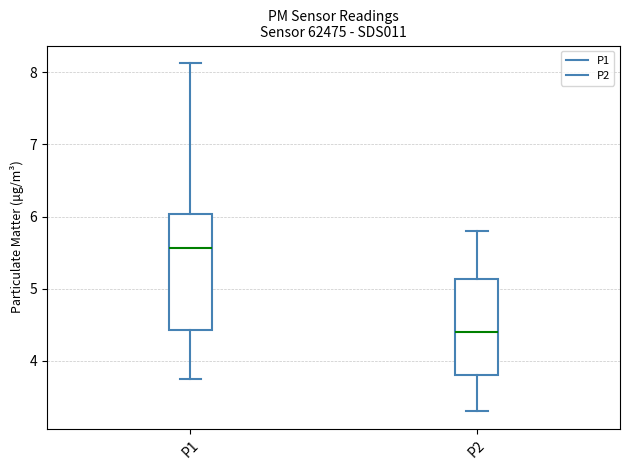

Which box is the tallest, from its lower edge to its upper edge?

P1